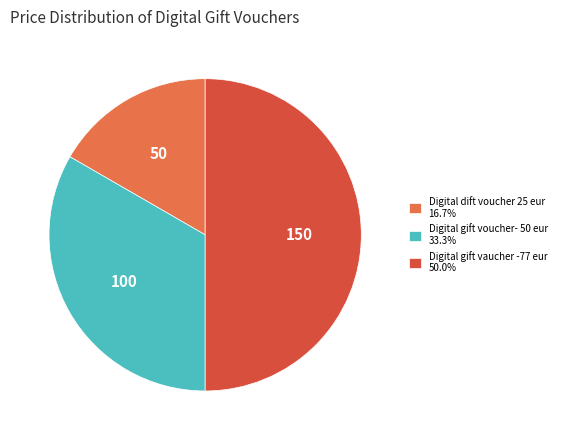

How many slices are in this pie chart?

3